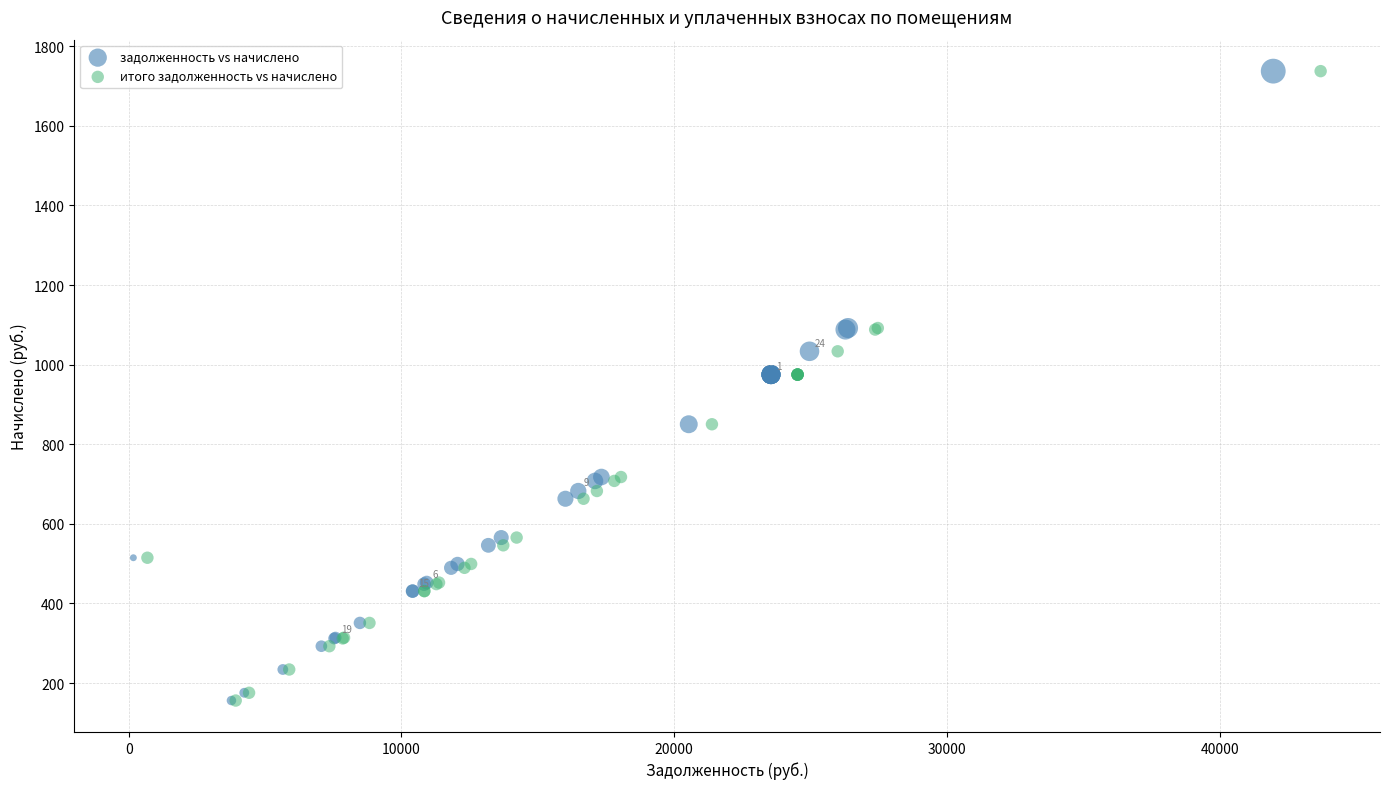

What are all the series names shown in the legend?

задолженность vs начислено, итого задолженность vs начислено